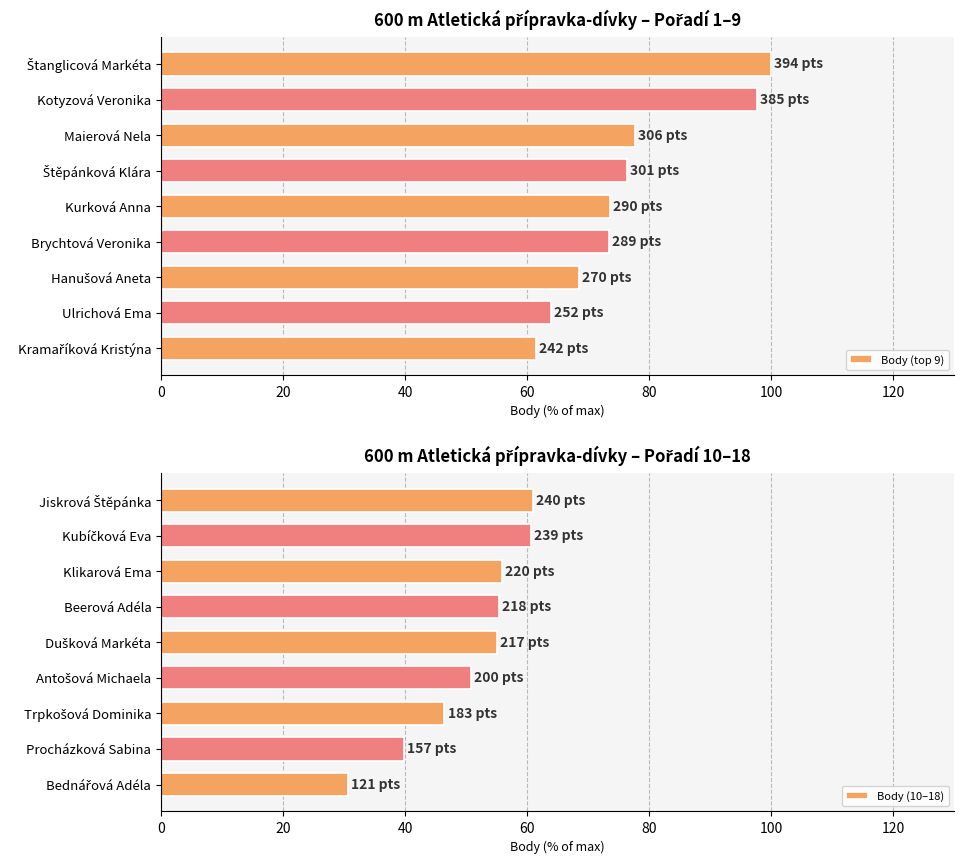

What is the approximate value of Body (top 9) at 40?

77.7